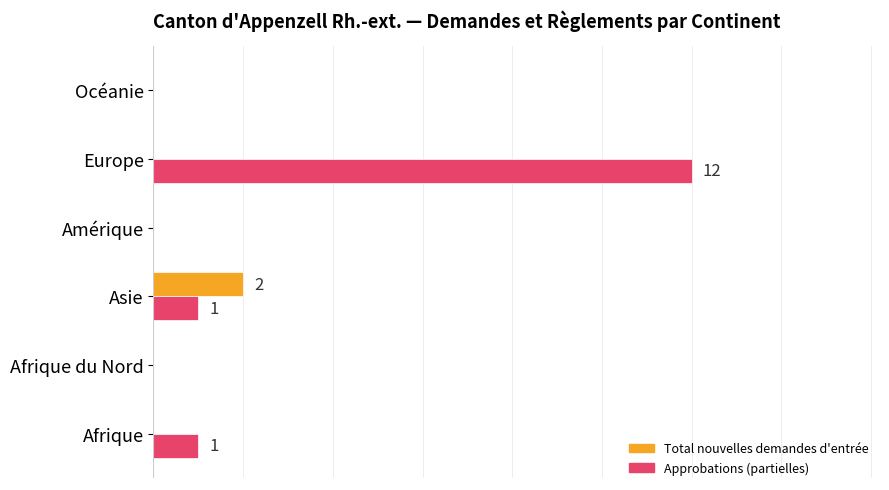

What are all the series names shown in the legend?

Total nouvelles demandes d'entrée, Approbations (partielles)